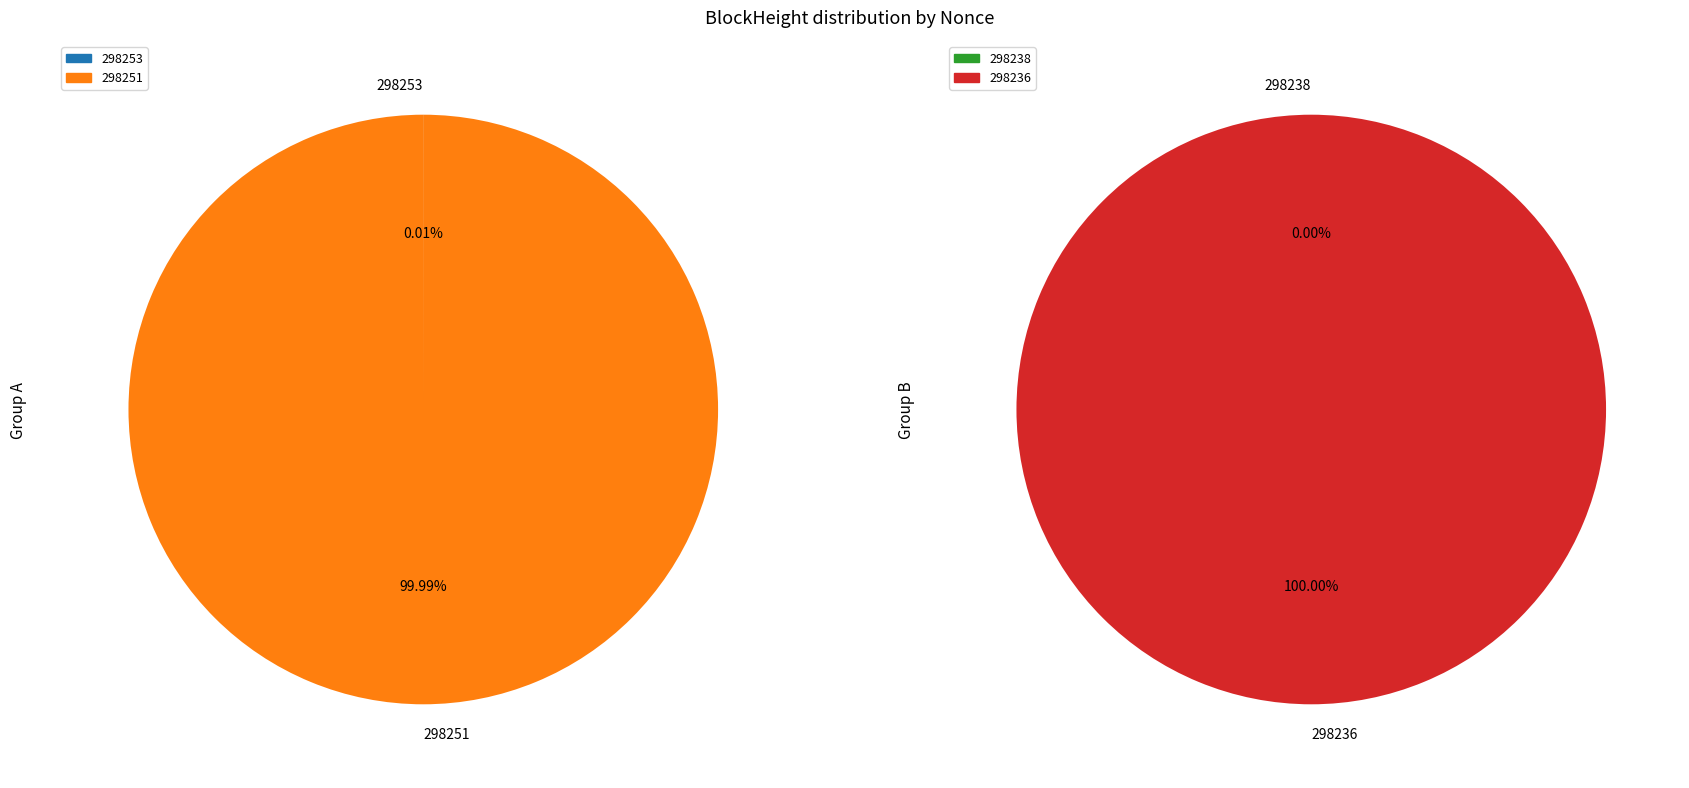

Count the number of slices in the pie.

4